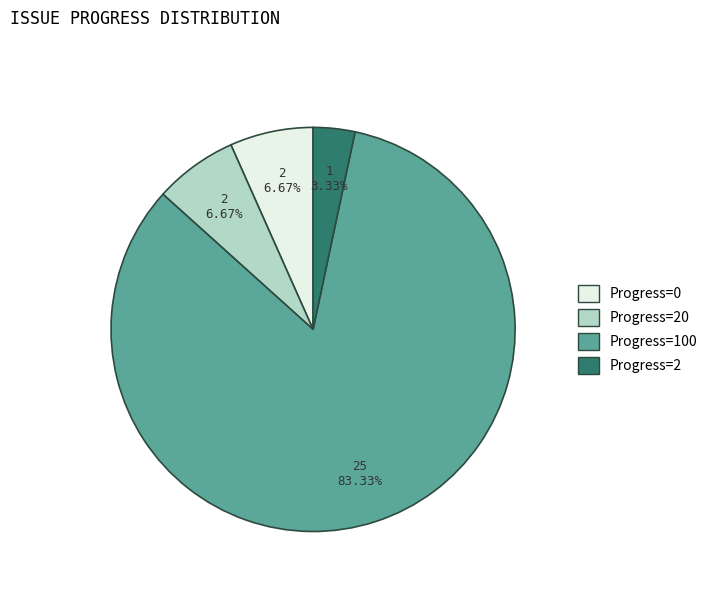

Is there a majority slice in this chart?

Yes